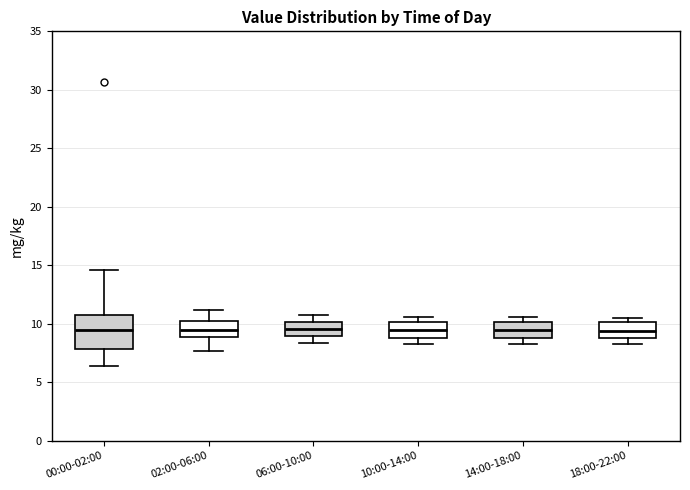

Which box is the tallest, from its lower edge to its upper edge?

00:00-02:00